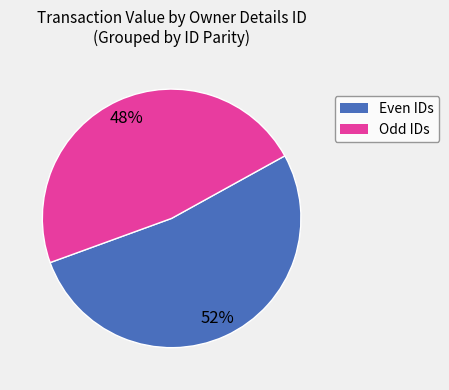

Is there any slice that represents more than half of the pie?

Yes